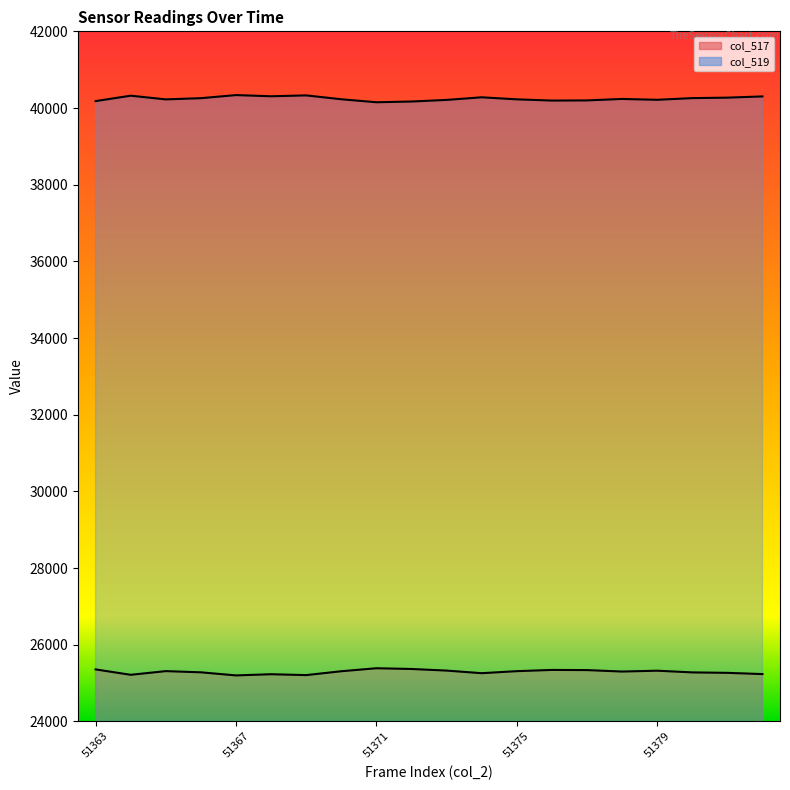

Between 51364 and 51376, which is larger?

51364